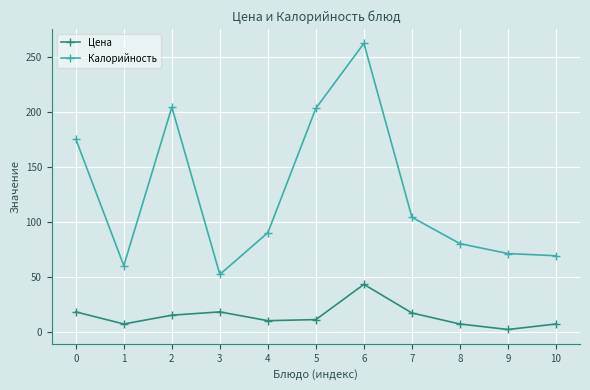

What is the total value across all series at 2?

219